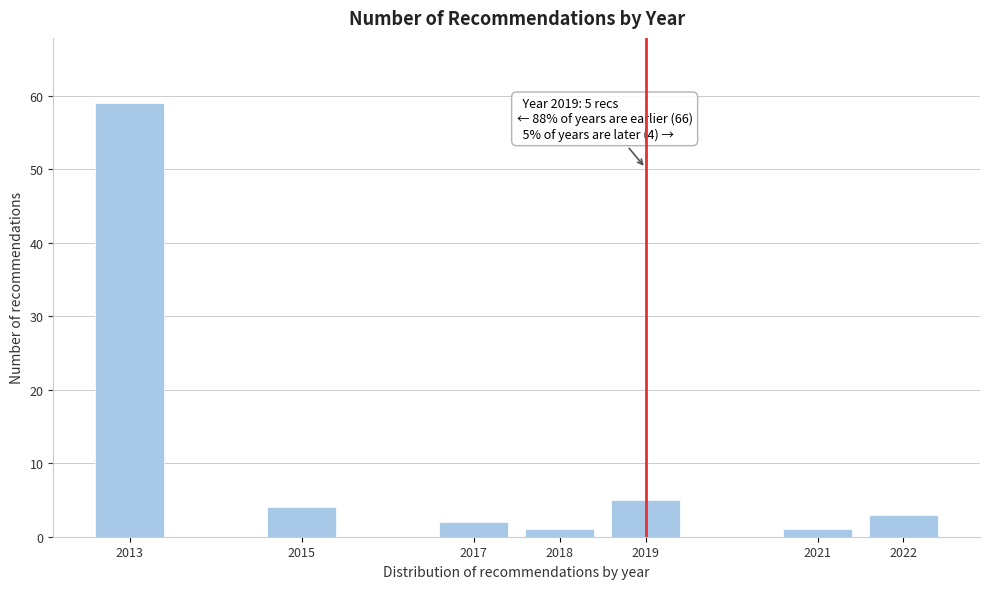

Reading left to right, what are all the values shown in this chart?

2013=59	2015=4	2017=2	2018=1	2019=5	2021=1	2022=3